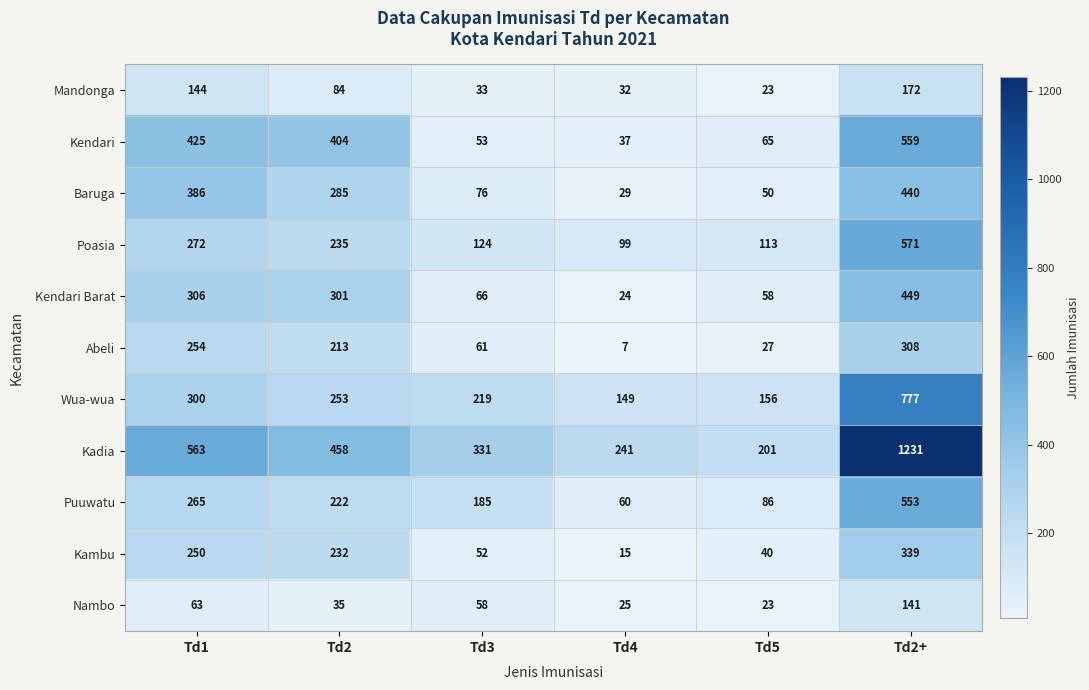

Count the number of categories in the chart.

6